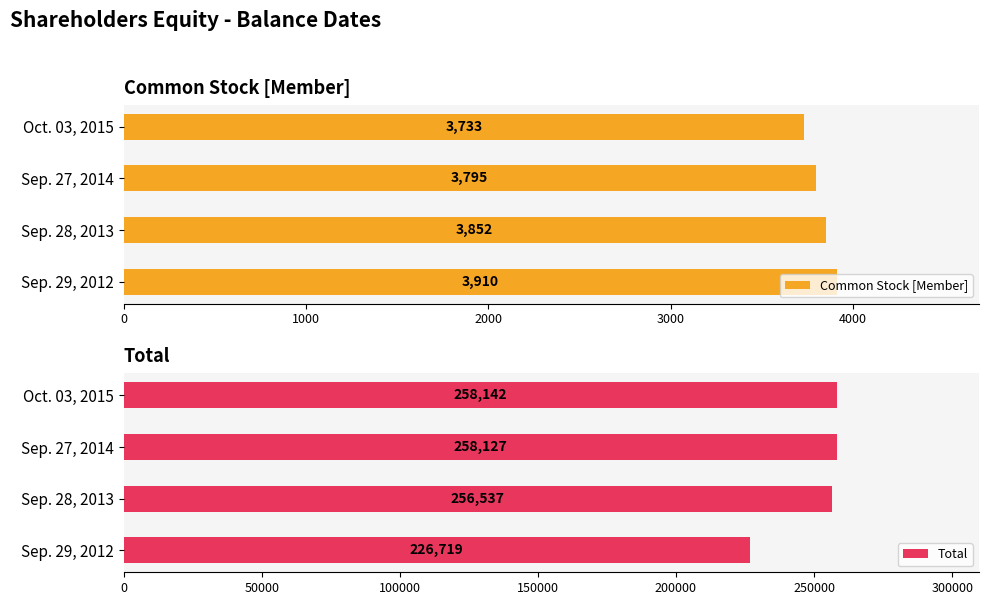

What is the sum of the Total values at Sep. 28, 2013 and Sep. 29, 2012?

483256